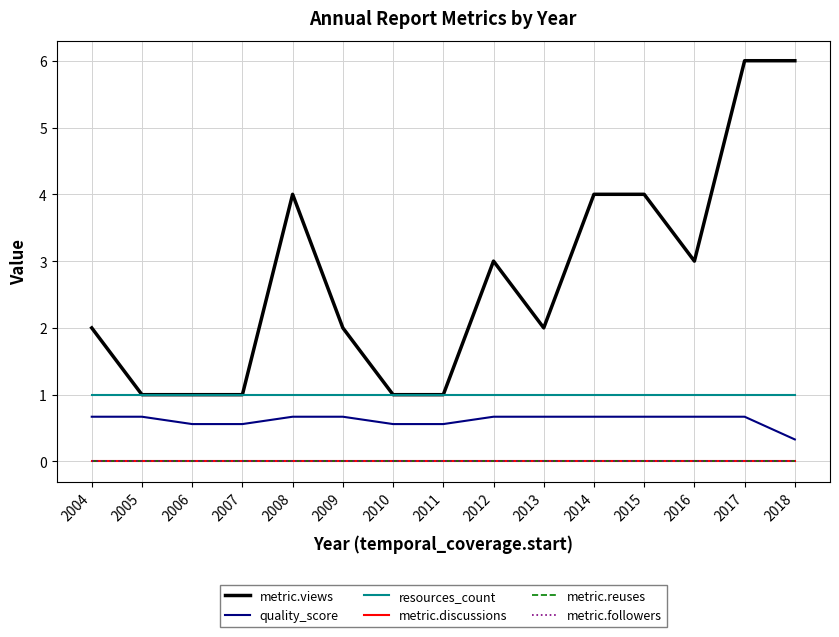

What is the value of the metric.views point at the 14th from the left?

6.0